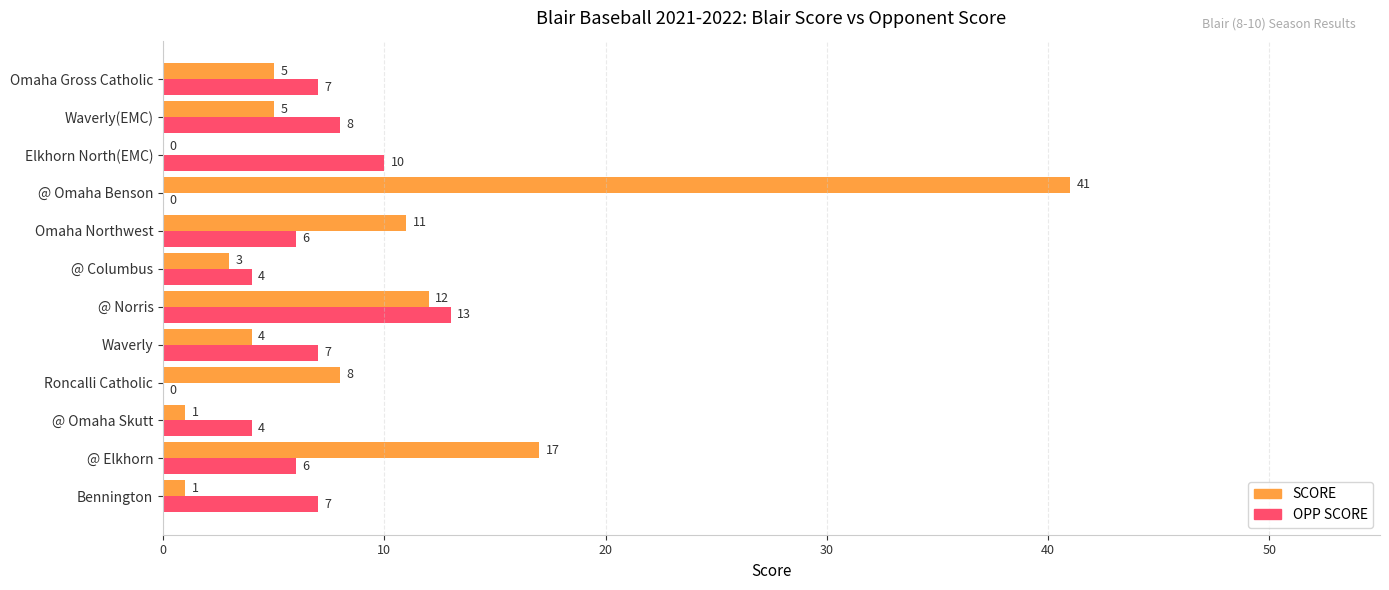

Between @ Columbus and Elkhorn North(EMC), which series saw the biggest shift?

OPP SCORE